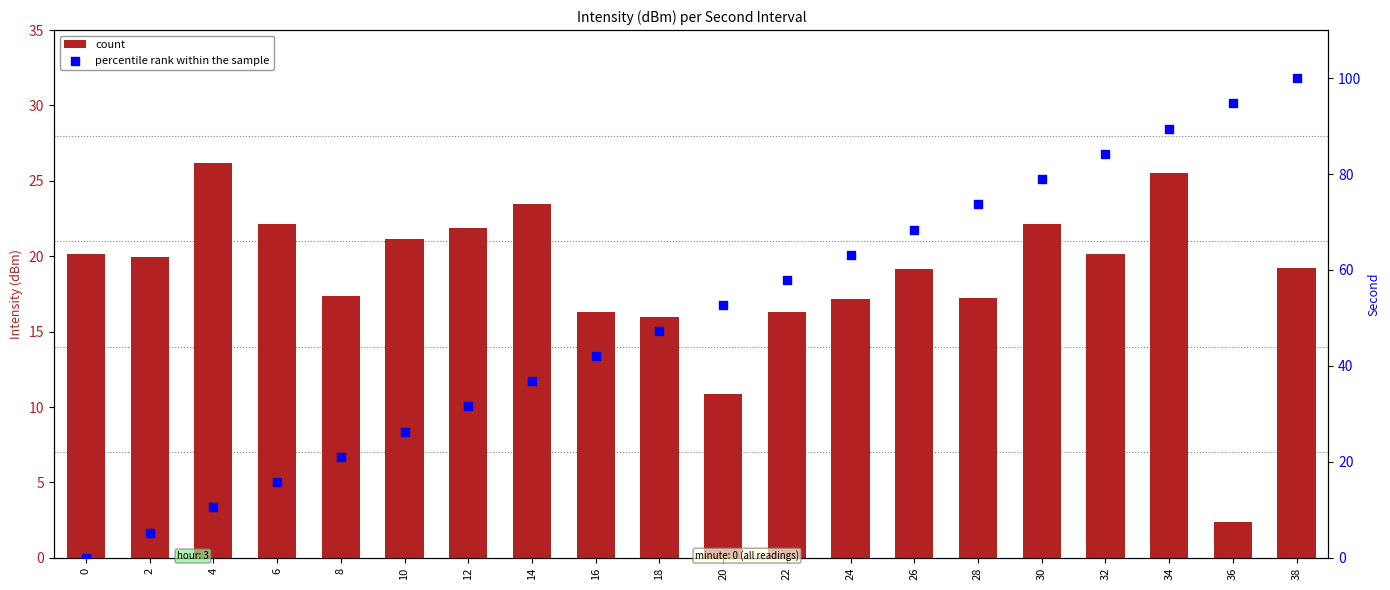

At how many categories does at least one series exceed 18?

20